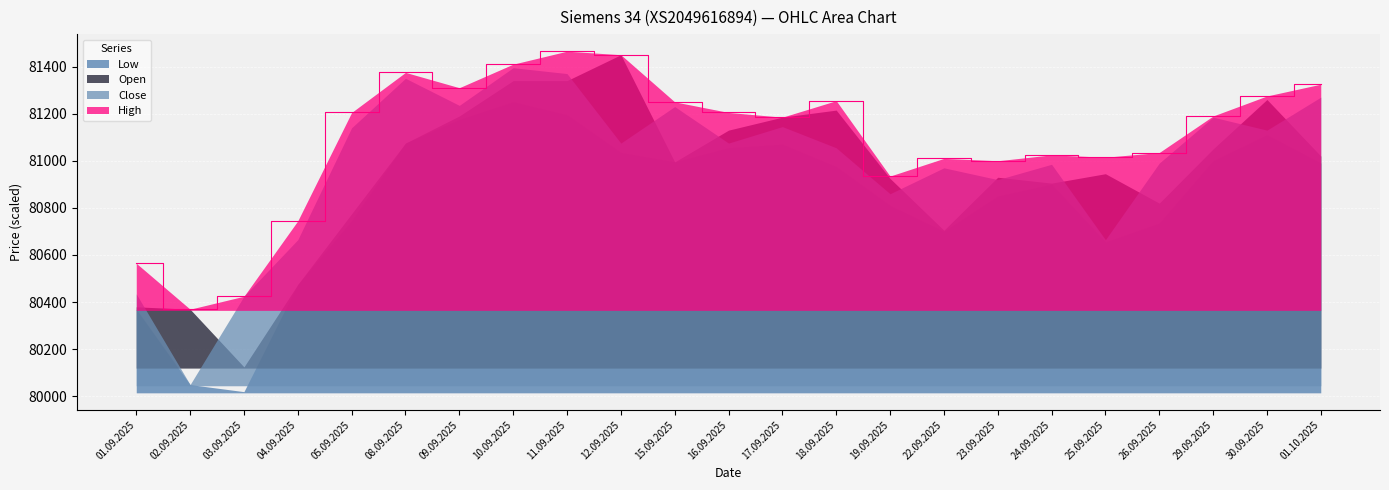

True or false: Open and Close intersect in this chart.

True